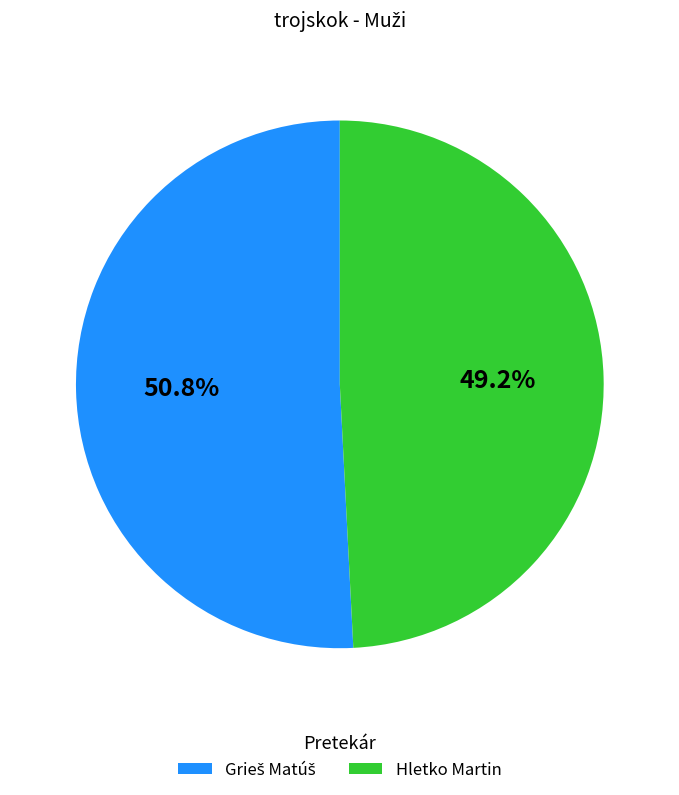

Is there a majority slice in this chart?

Yes